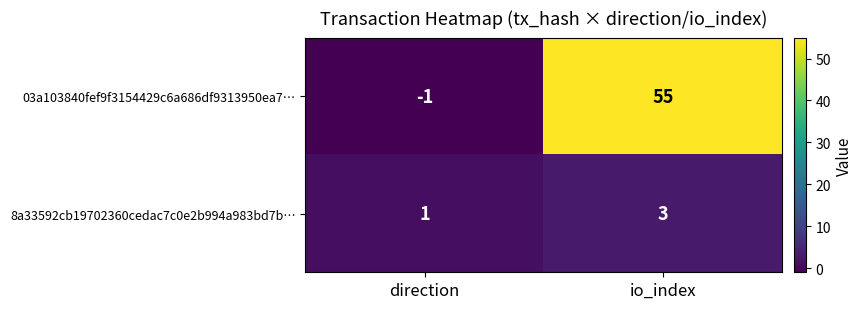

Count the number of categories in the chart.

2